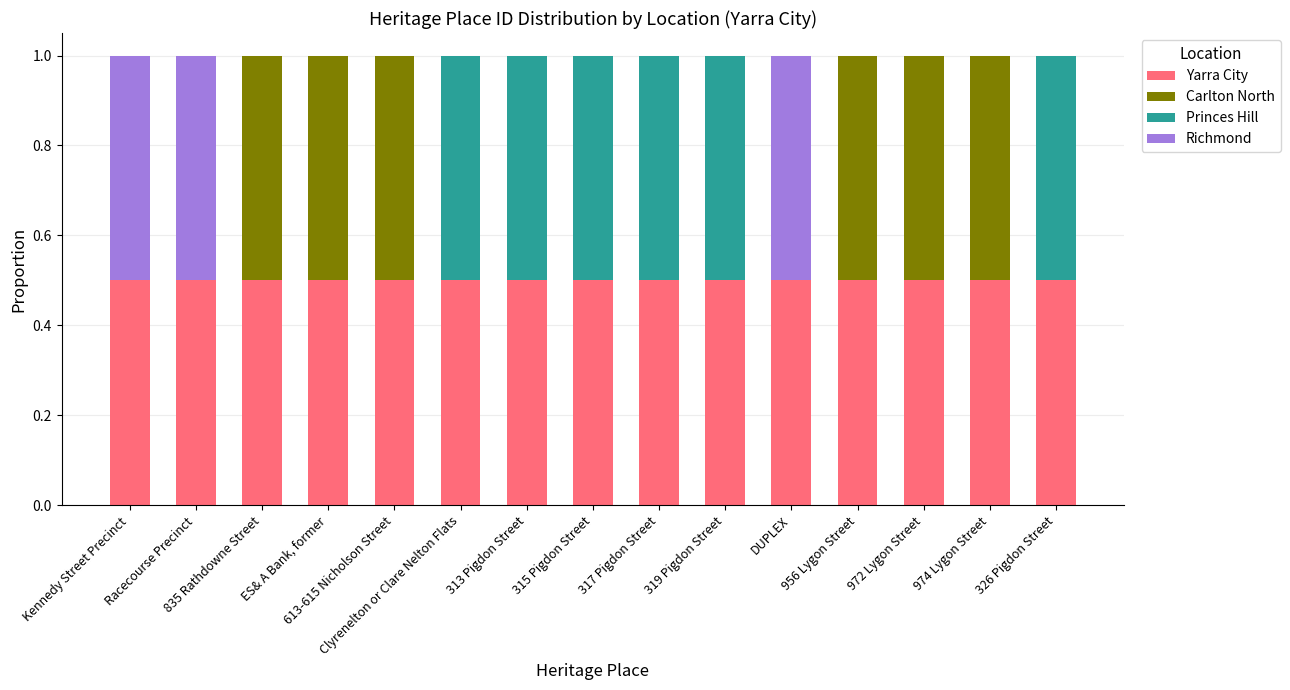

Is it true that Princes Hill equals 0.5 at Clyrenelton or Clare Nelton Flats?

True